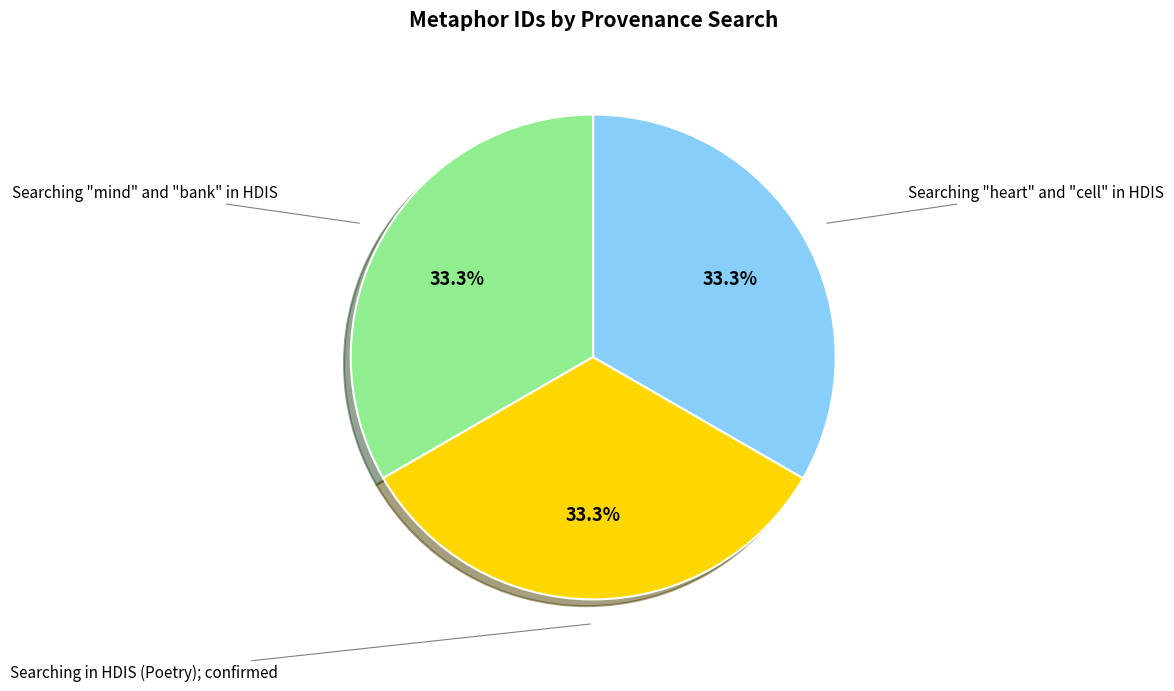

Does any single category account for the majority?

No